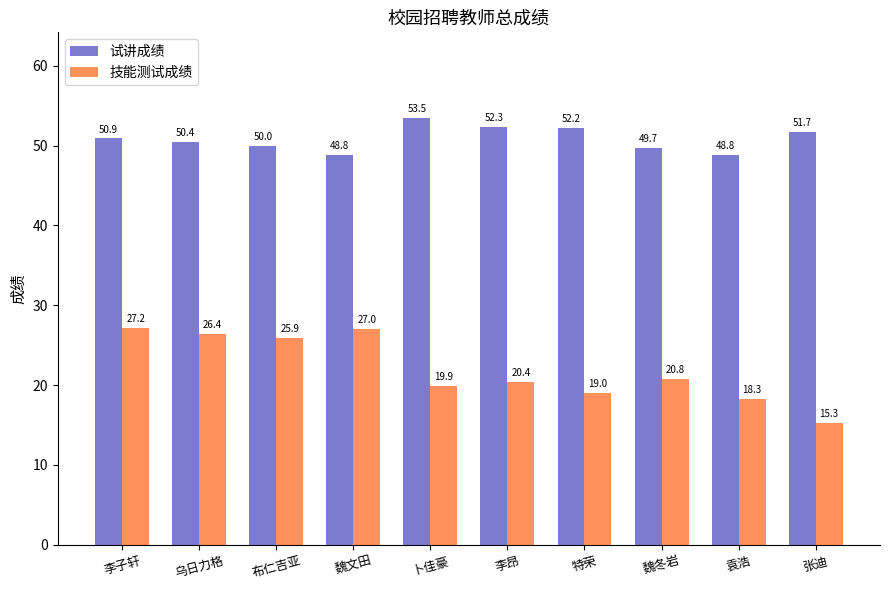

Count the number of categories in the chart.

10